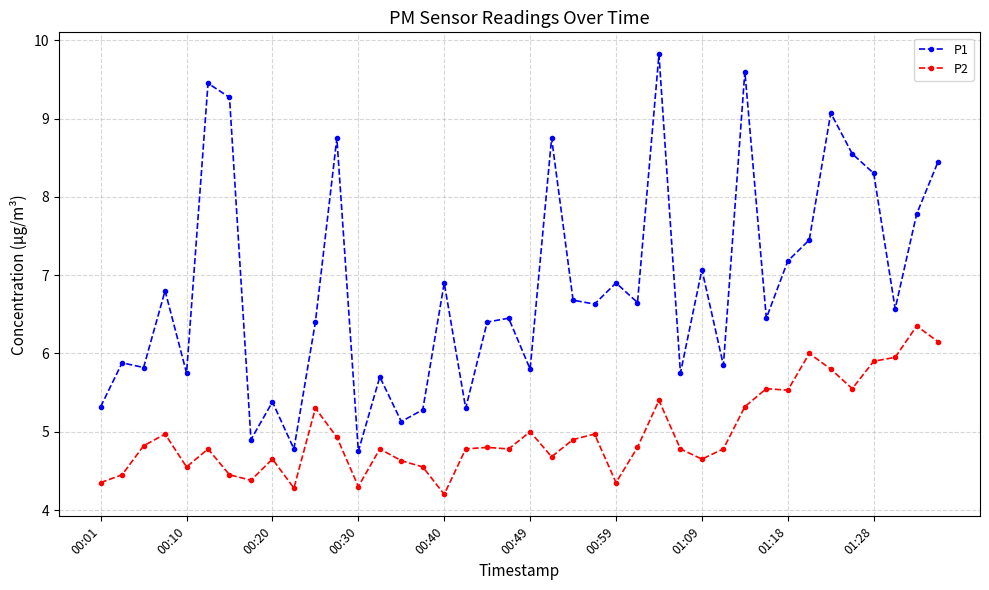

Is this an area chart (filled region under the line)?

No